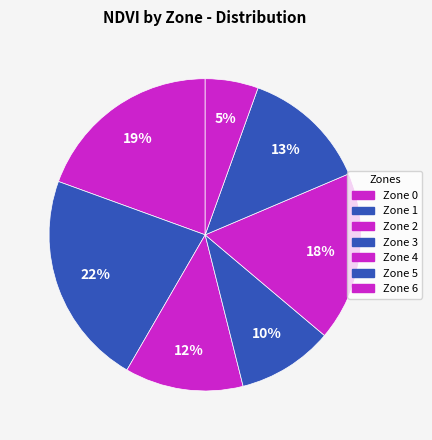

How many slices are in this pie chart?

7